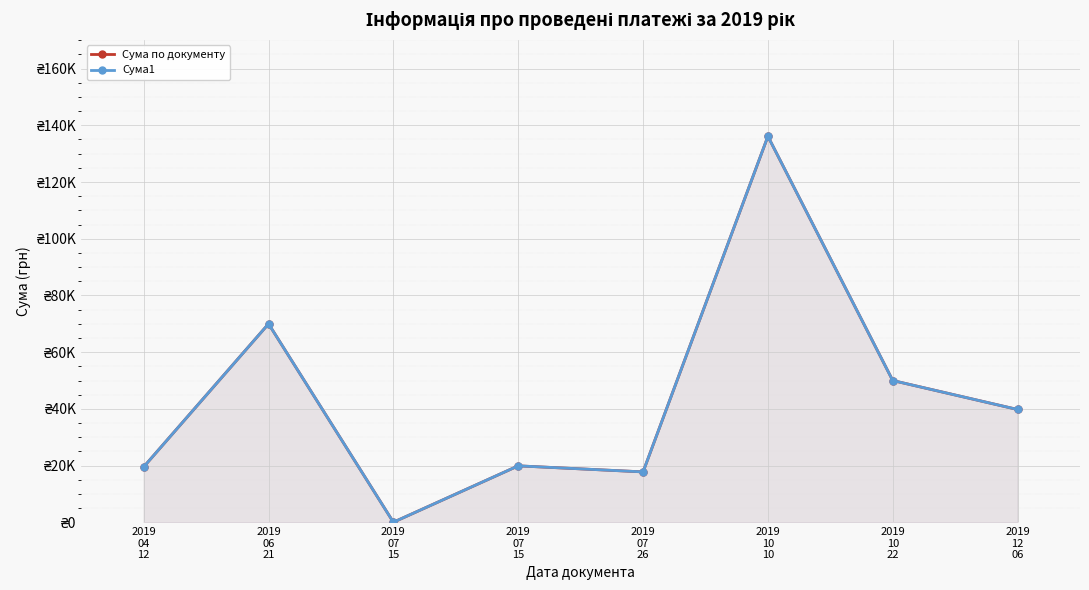

Rank the series by their maximum value, from lowest to highest.

Сума по документу, Сума1